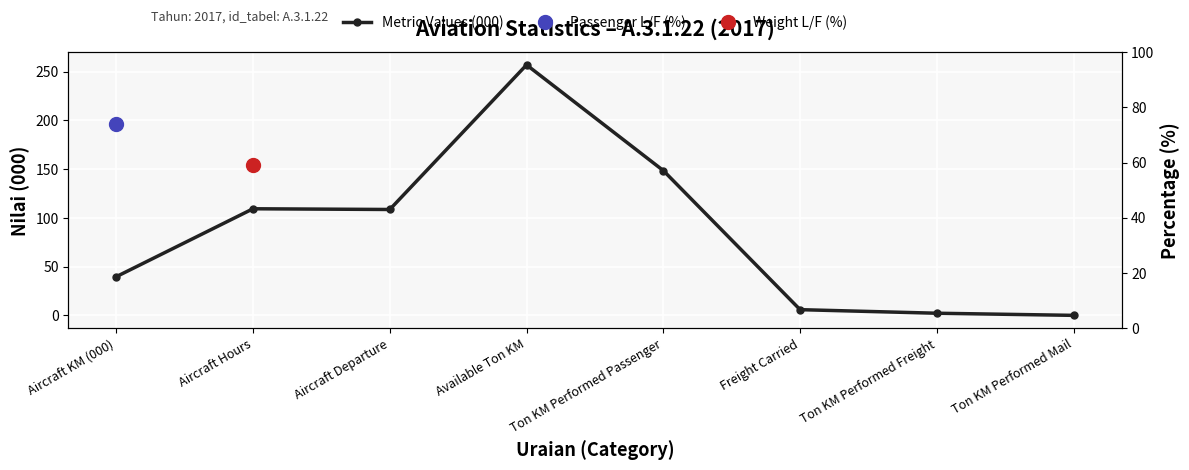

Is it true that the value at Aircraft Hours is 171.7?

False